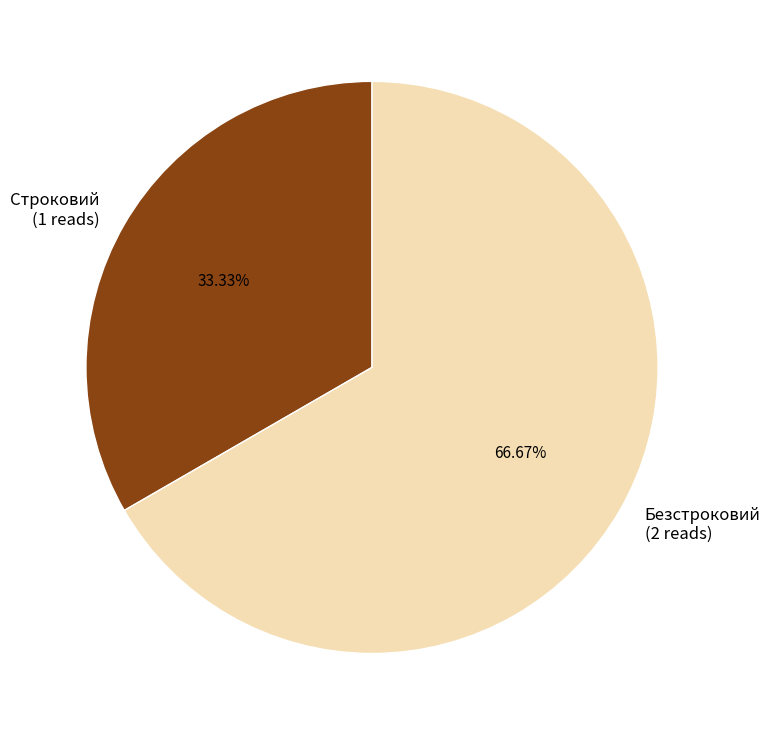

How many segments does this pie chart have?

2